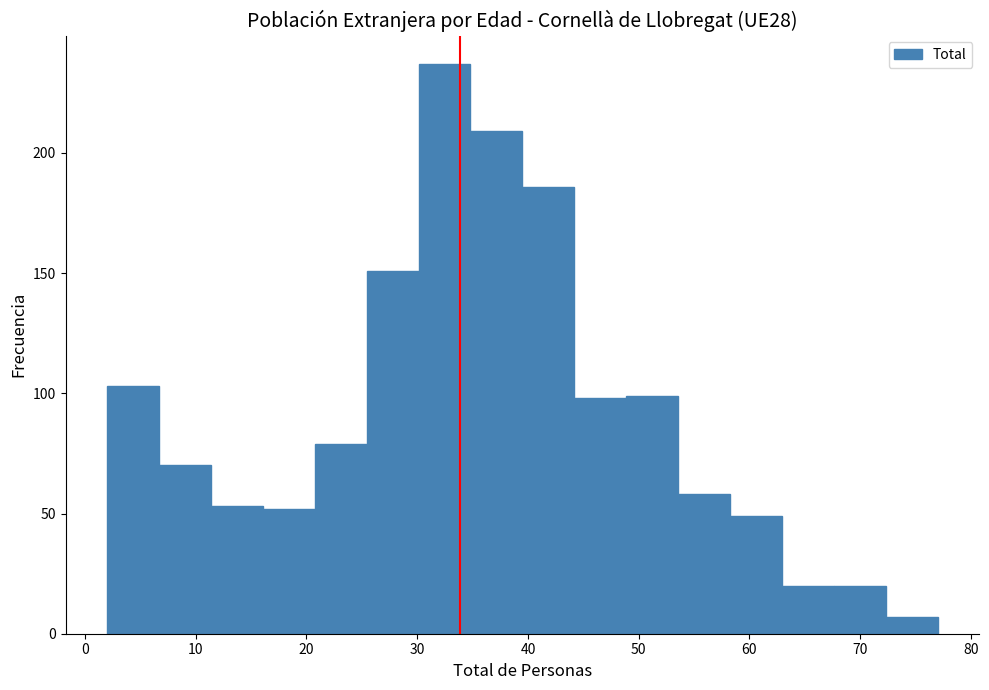

Reading left to right, list every bar in this chart as the range it spans on the x-axis followed by its height. Neither the bar edges nor the heights are printed on the chart, so give them approximately, as read against the axes.

2 to 7: 105
7 to 11: 70
11 to 16: 55
16 to 21: 50
21 to 25: 80
25 to 30: 150
30 to 35: 235
35 to 40: 210
40 to 44: 185
44 to 49: 100
49 to 54: 100
54 to 58: 60
58 to 63: 50
63 to 68: 20
68 to 72: 20
72 to 77: 5